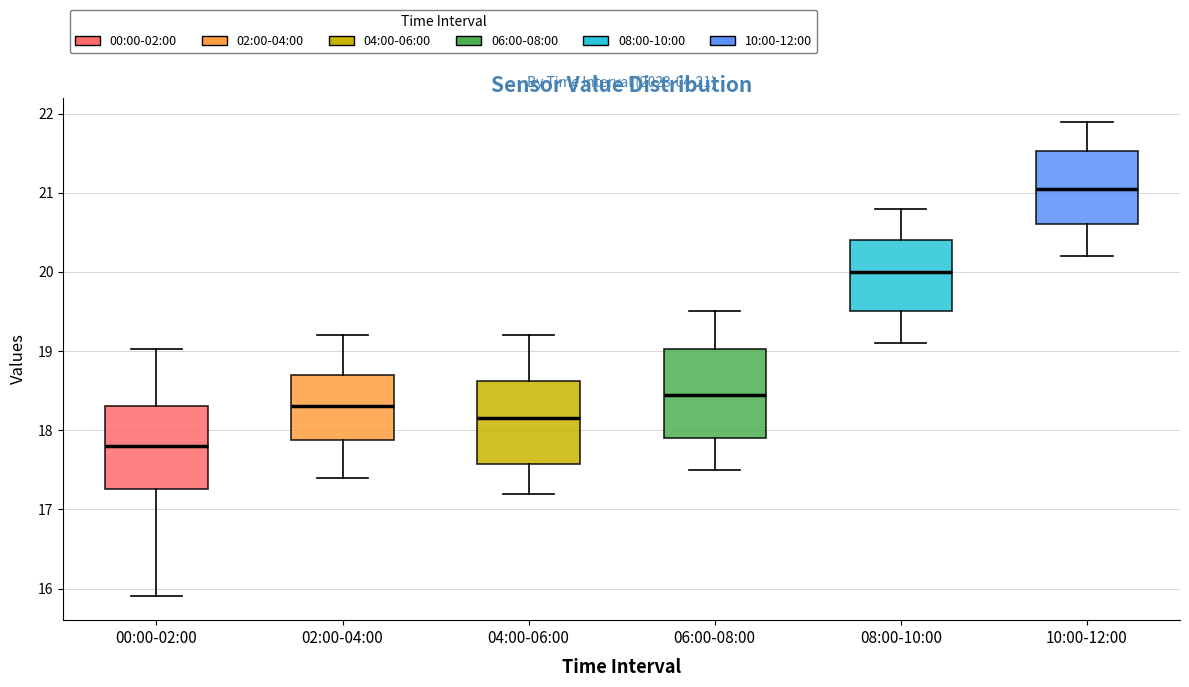

Which box's median line is the highest?

10:00-12:00